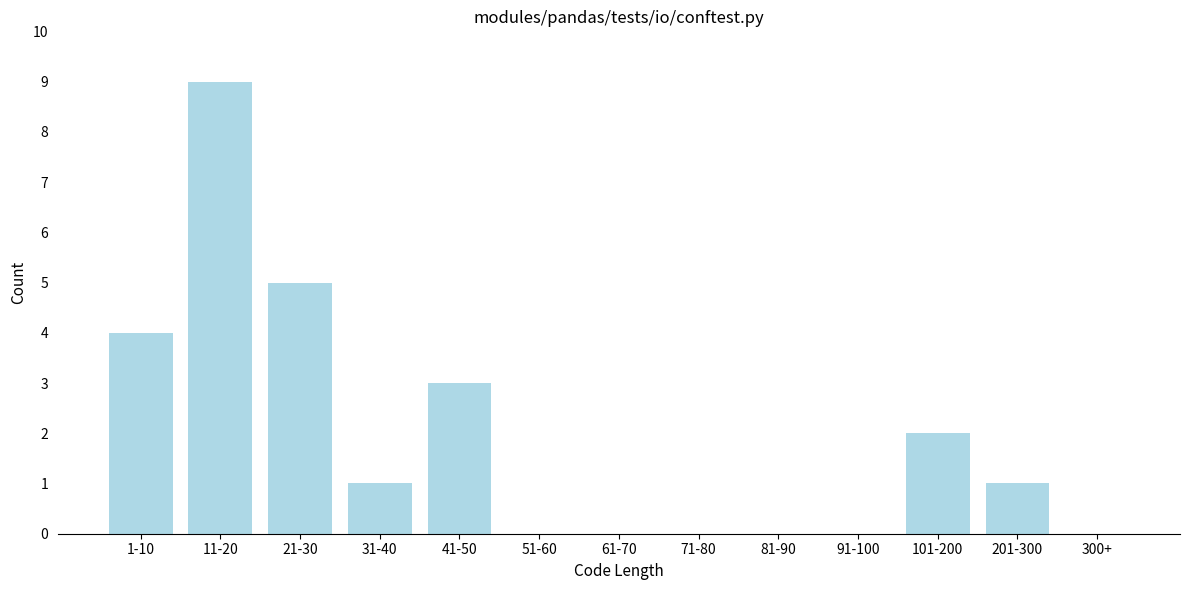

Reading right to left, what are all the values shown in this chart?

300+=0	201-300=1	101-200=2	91-100=0	81-90=0	71-80=0	61-70=0	51-60=0	41-50=3	31-40=1	21-30=5	11-20=9	1-10=4